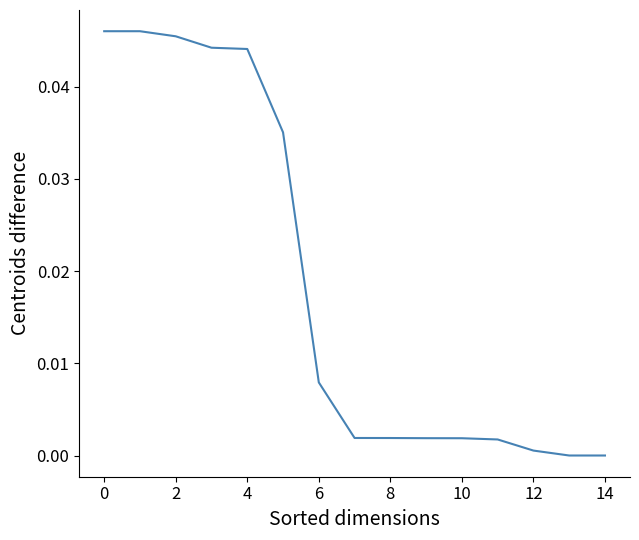

True or false: the data shows 0.1 at 4.

False